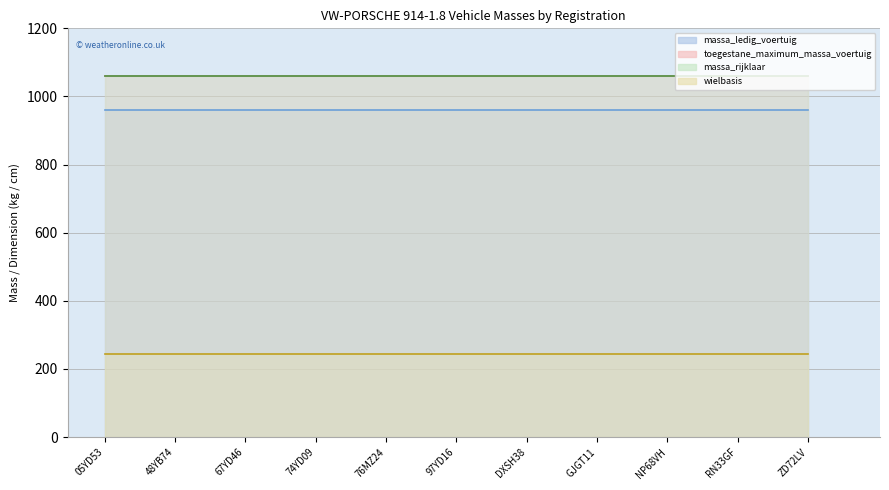

True or false: massa_rijklaar (line) and wielbasis (line) cross at least once.

False